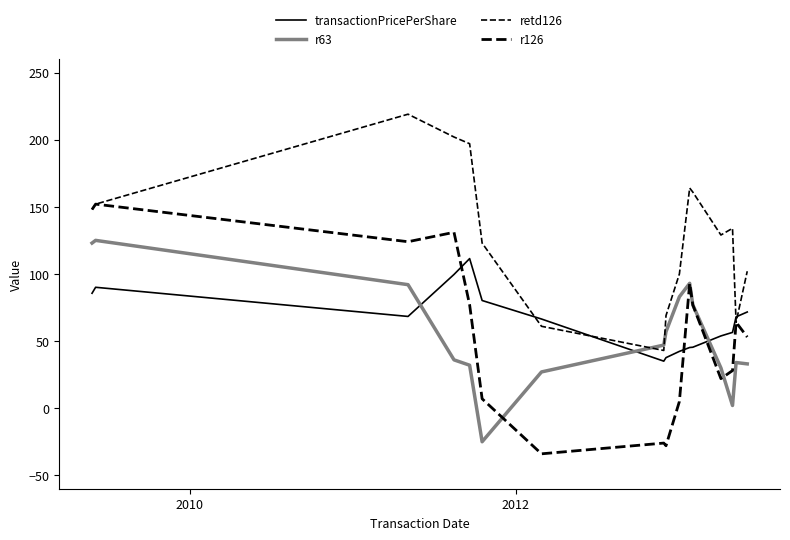

How many lines are shown in the chart?

4